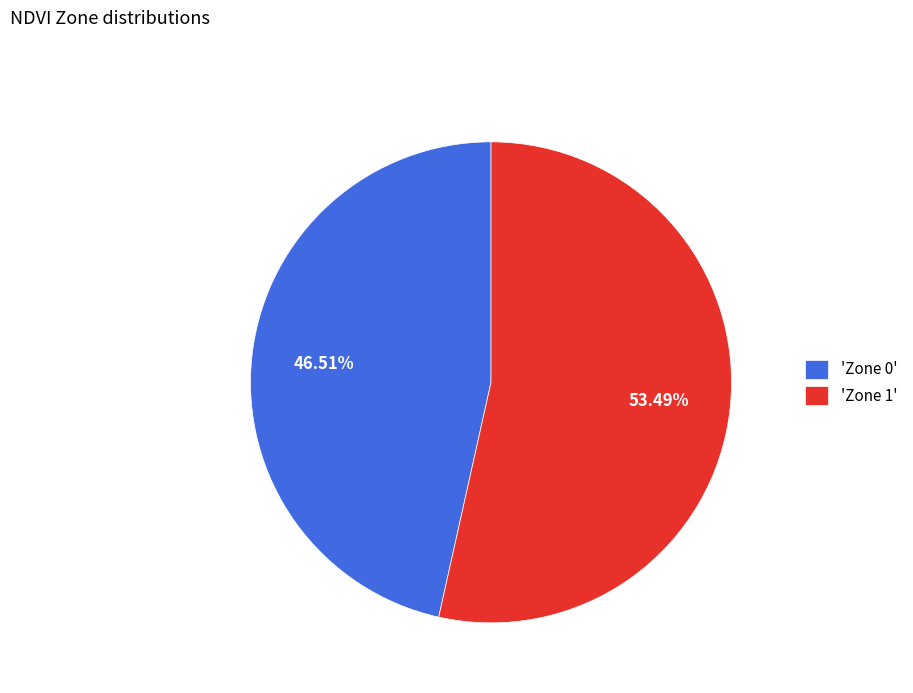

Do 'Zone 0' and 'Zone 1' together represent more than half of the pie?

Yes